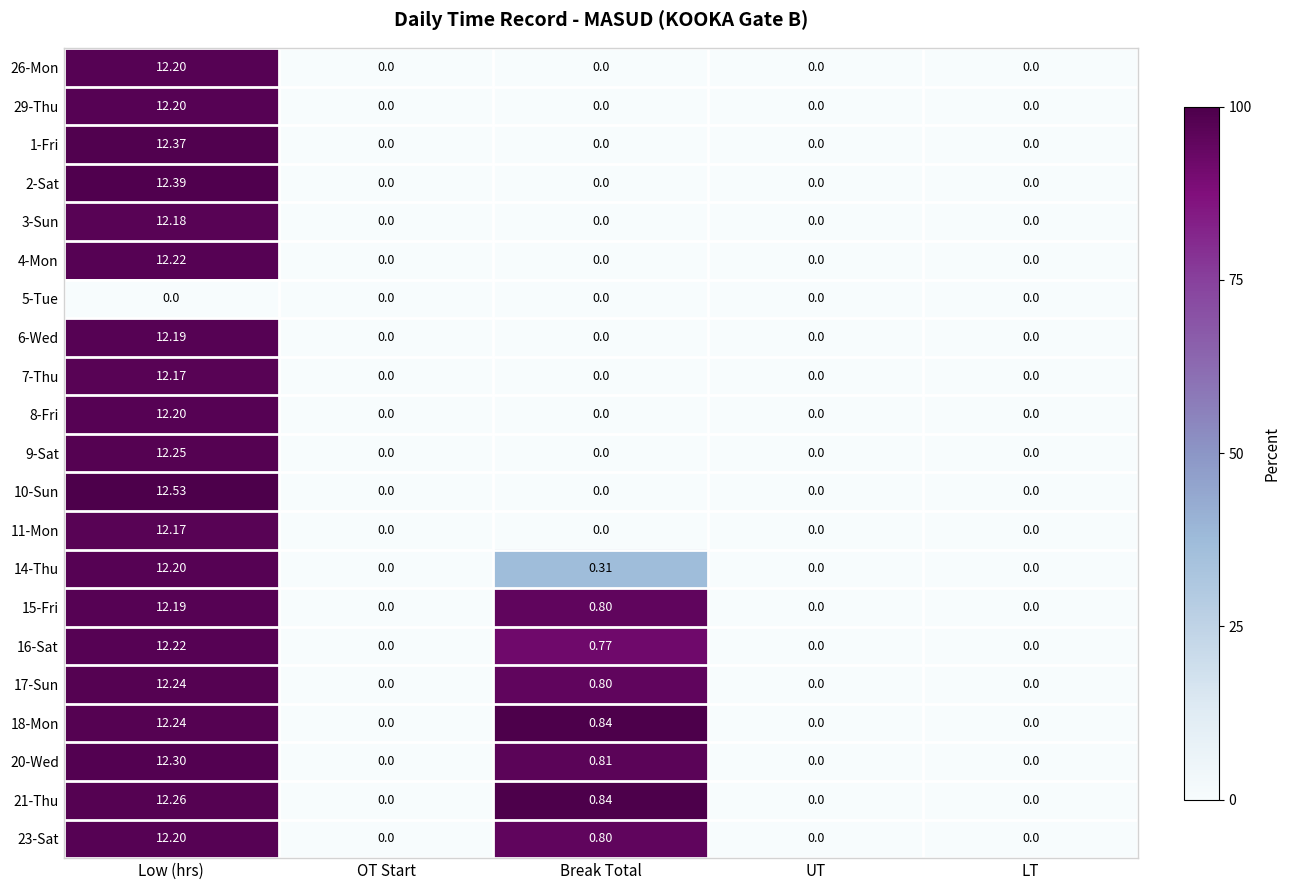

At which category is the sum across all series the highest?

Low (hrs)